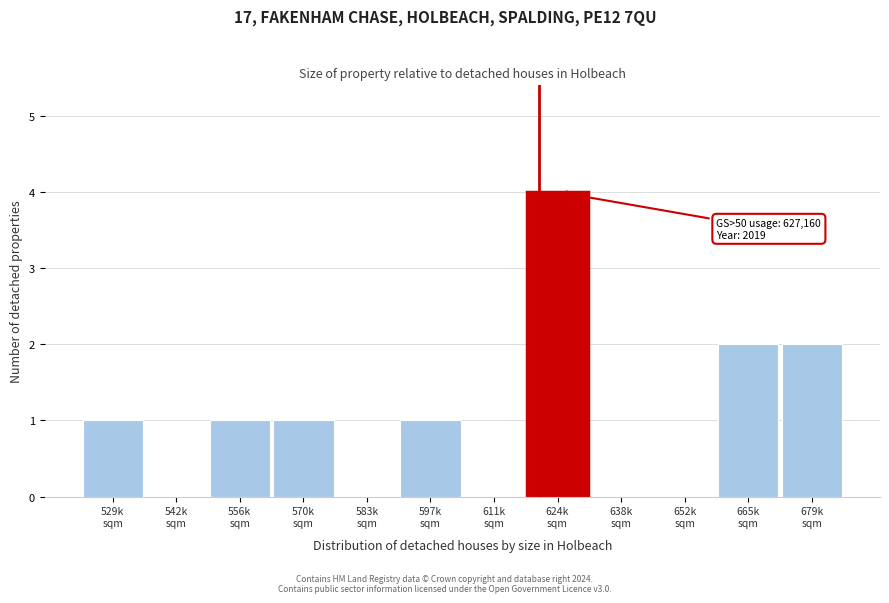

What is the greatest value displayed?

4